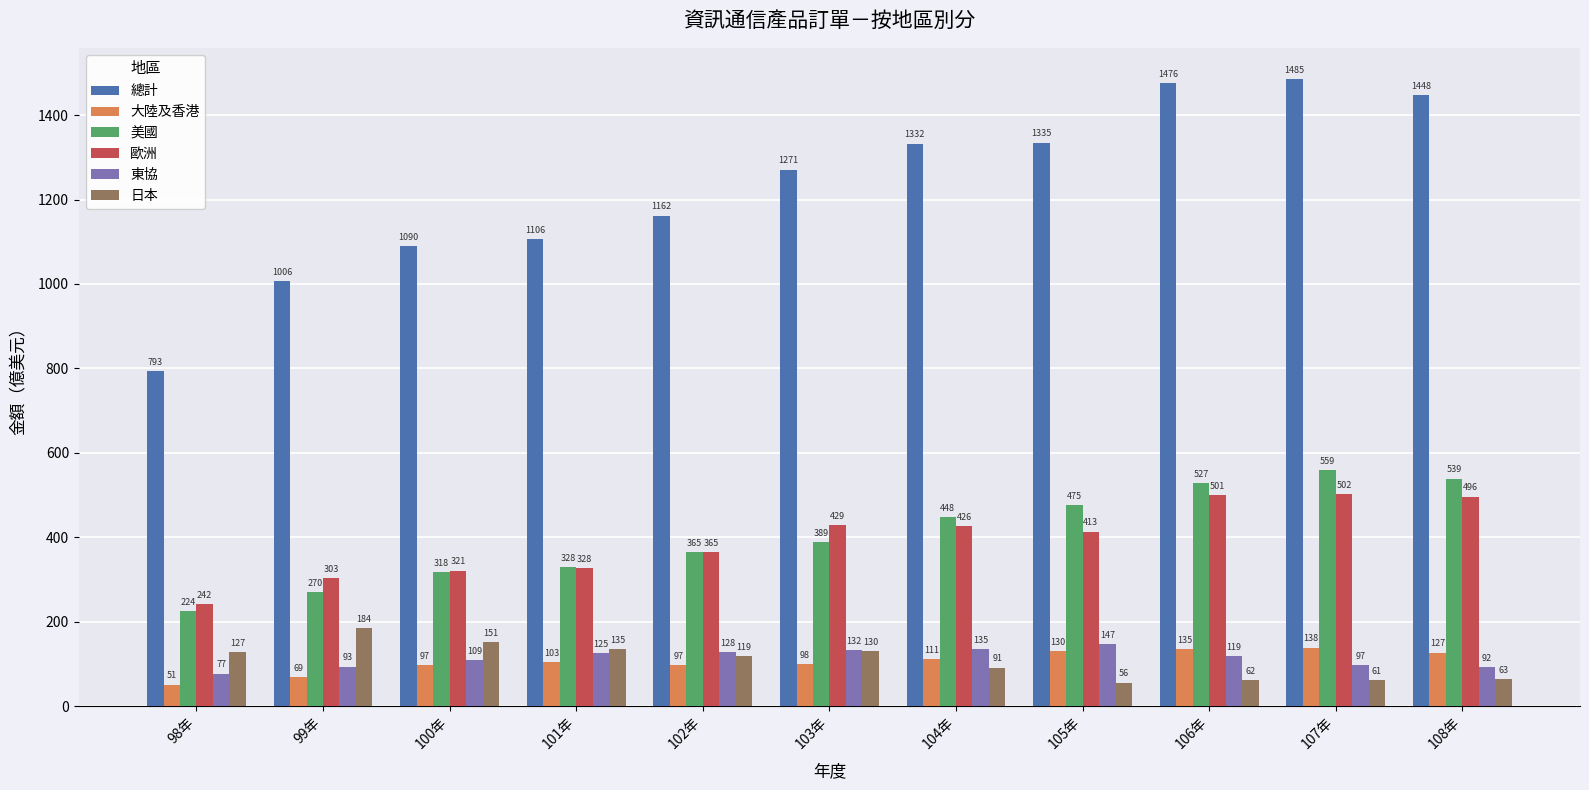

How many values in the 歐洲 series exceed 413?

6